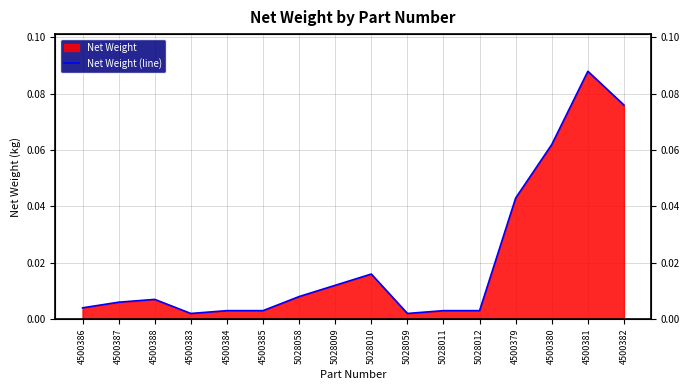

True or false: there are more than 0 points higher than both neighbors.

True